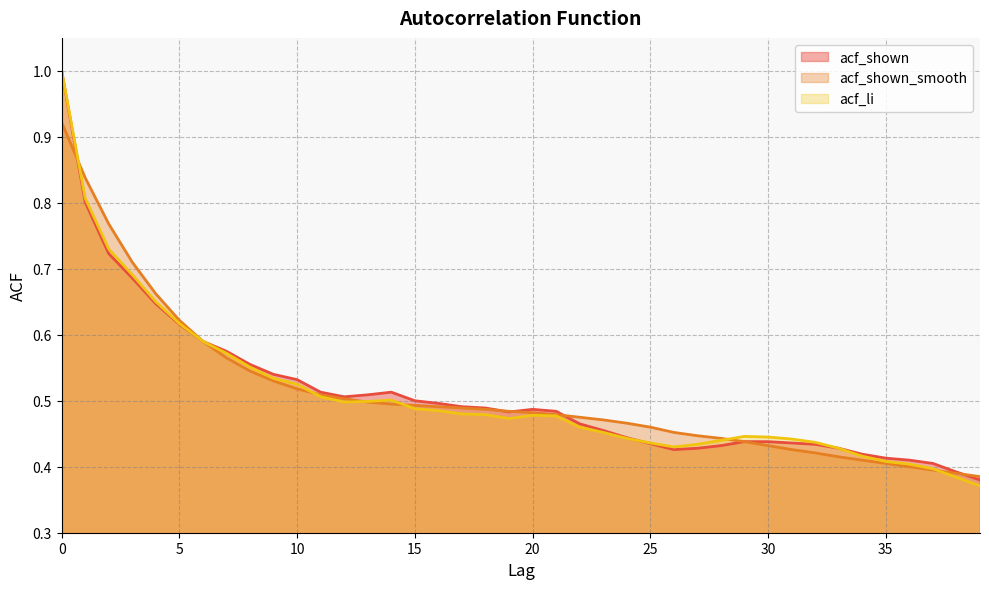

What is the total value across all series at 28?

1.3